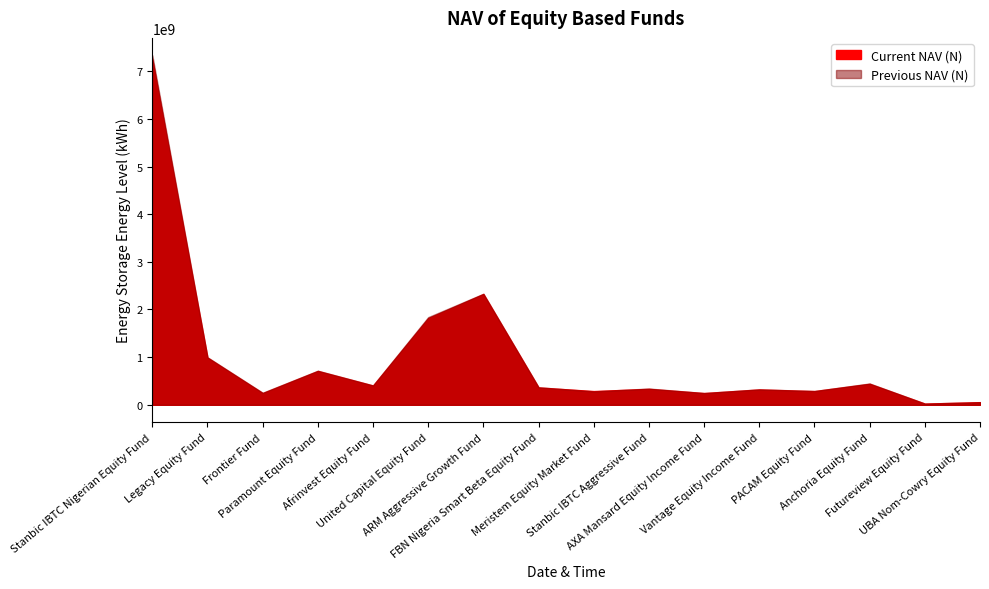

What position from the left is Futureview Equity Fund?

15